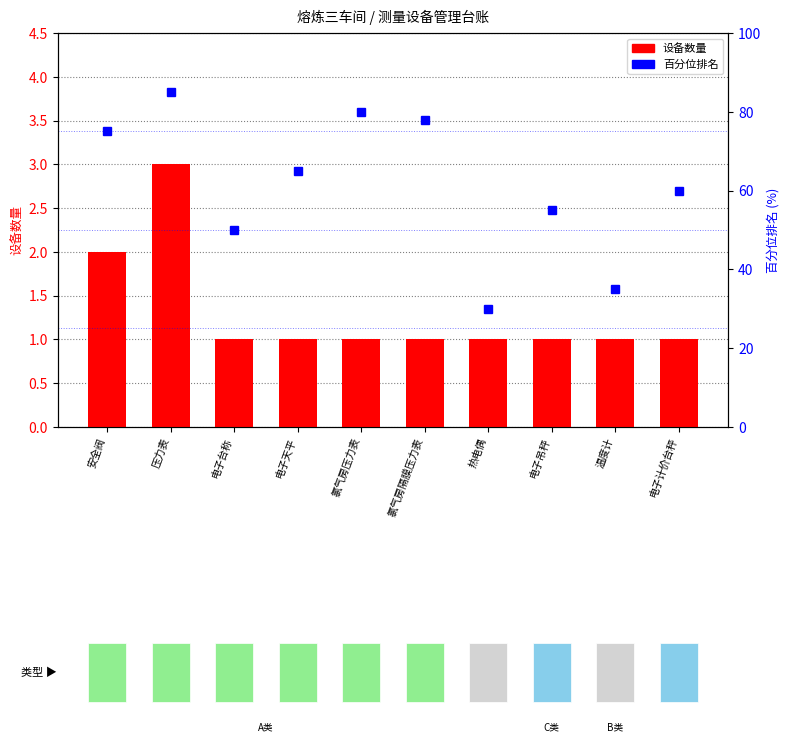

How many groups of bars are there?

10